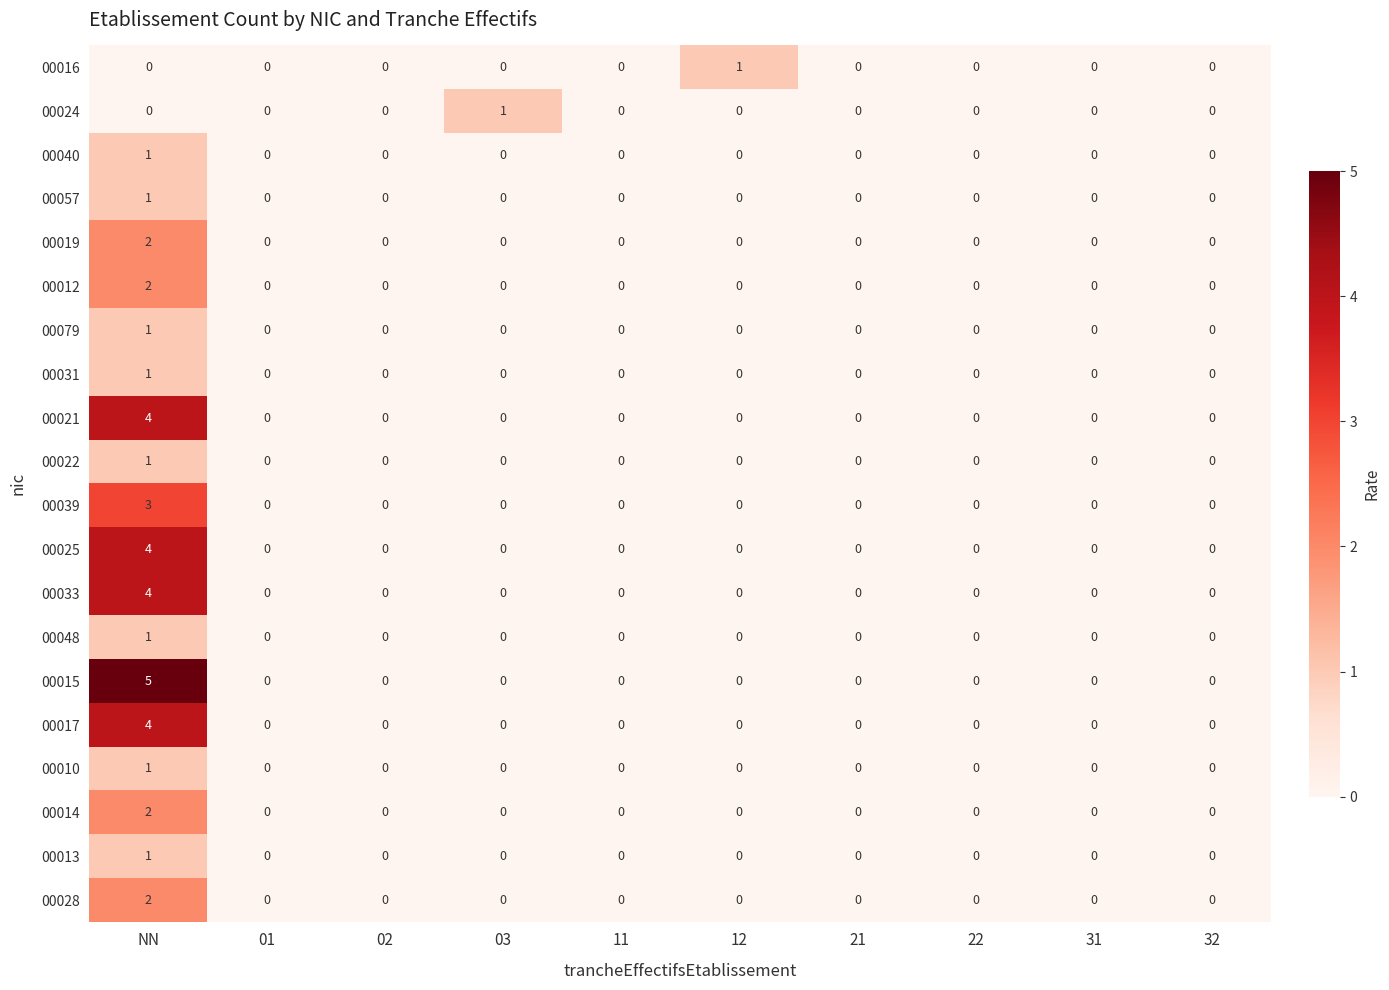

Which label corresponds to the largest value in the chart?

NN